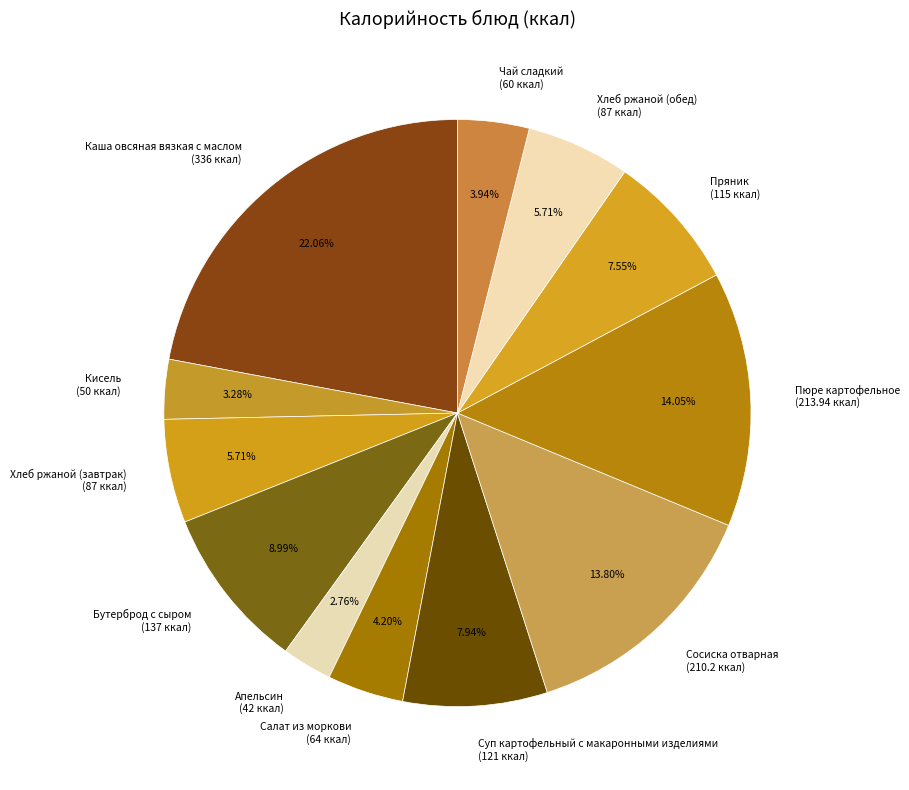

Combined, do Хлеб ржаной (обед) and Апельсин account for over 50%?

No